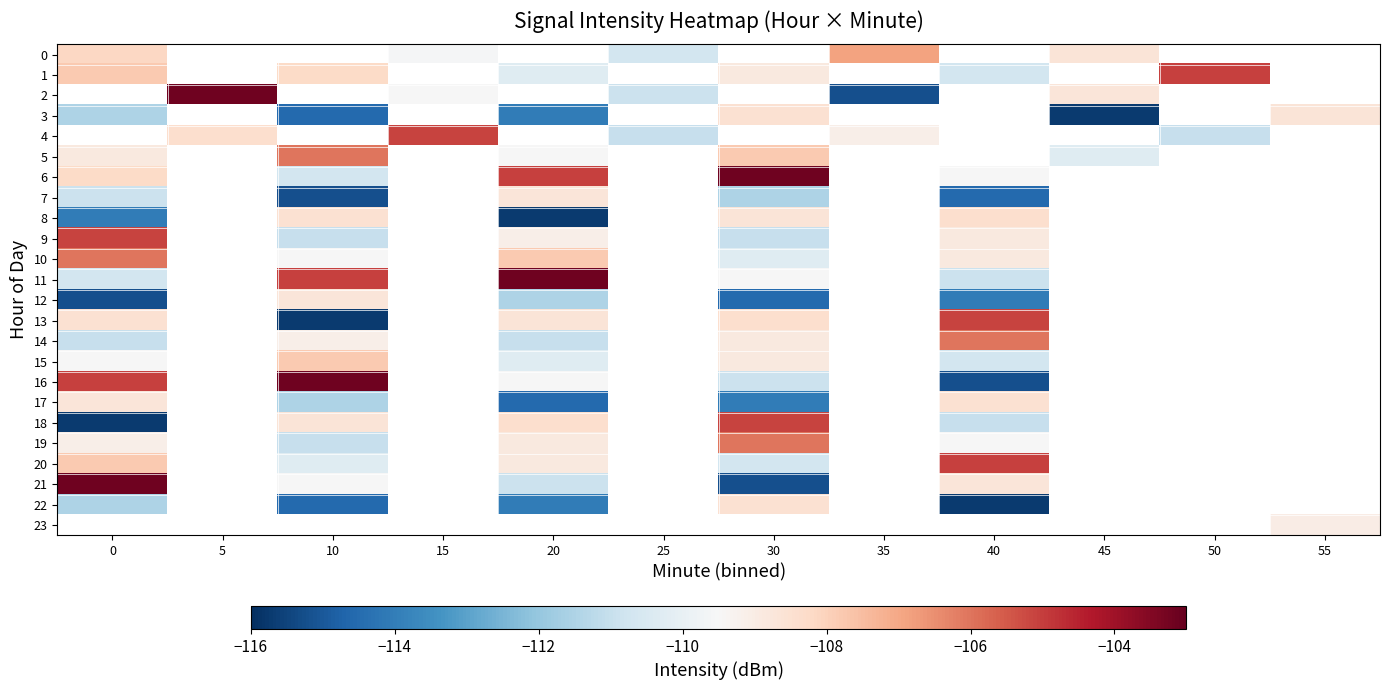

What is the highest value of the 7 series?

-108.7